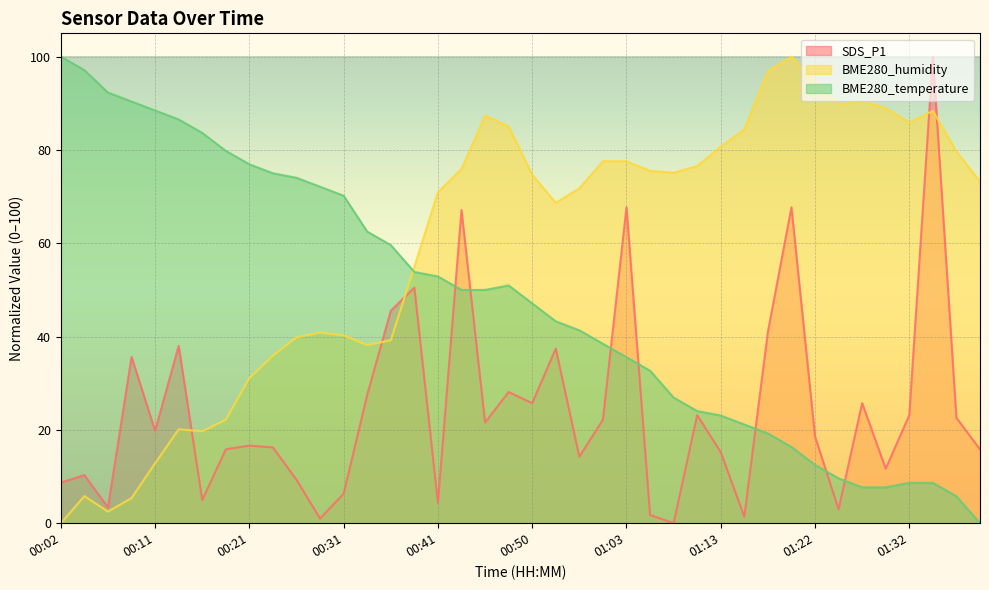

How many series are shown in this chart?

3